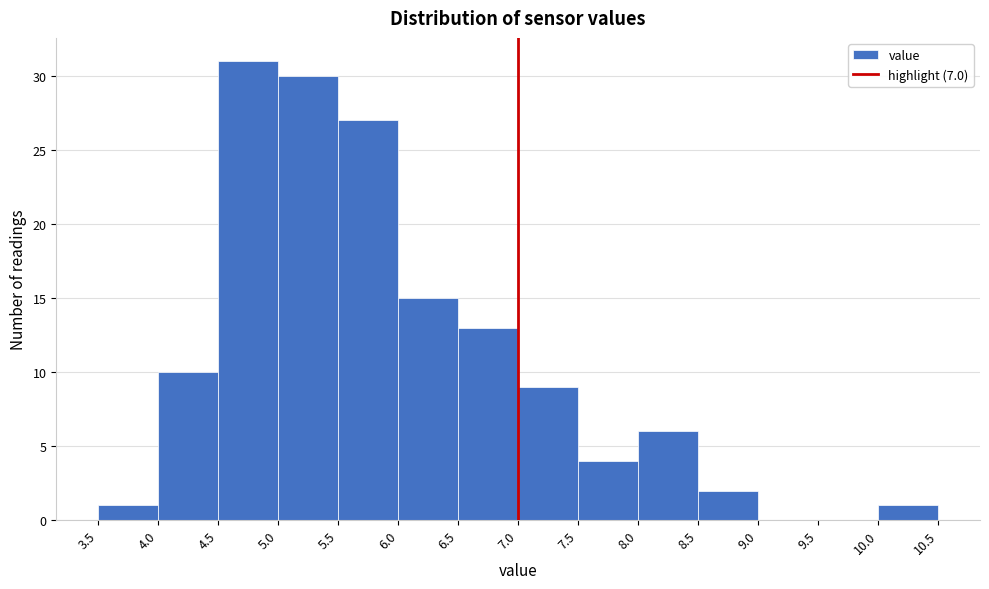

Reading left to right, transcribe this chart: for each bar, give the range it covers on the x-axis and its height. The values are not printed on the chart, so give them approximately, as read against the axis.

3.5 to 4.0: 1
4.0 to 4.5: 10
4.5 to 5.0: 31
5.0 to 5.5: 30
5.5 to 6.0: 27
6.0 to 6.5: 15
6.5 to 7.0: 13
7.0 to 7.5: 9
7.5 to 8.0: 4
8.0 to 8.5: 6
8.5 to 9.0: 2
9.0 to 9.5: 0
9.5 to 10.0: 0
10.0 to 10.5: 1